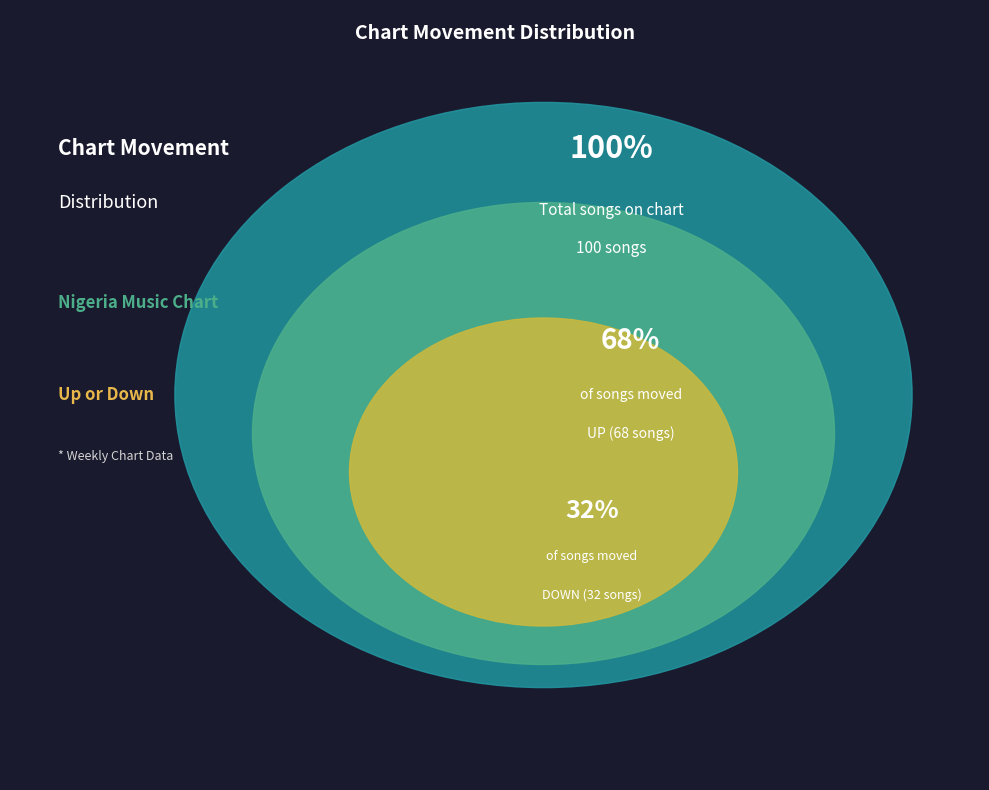

Is it true that down is 21% of the pie?

False